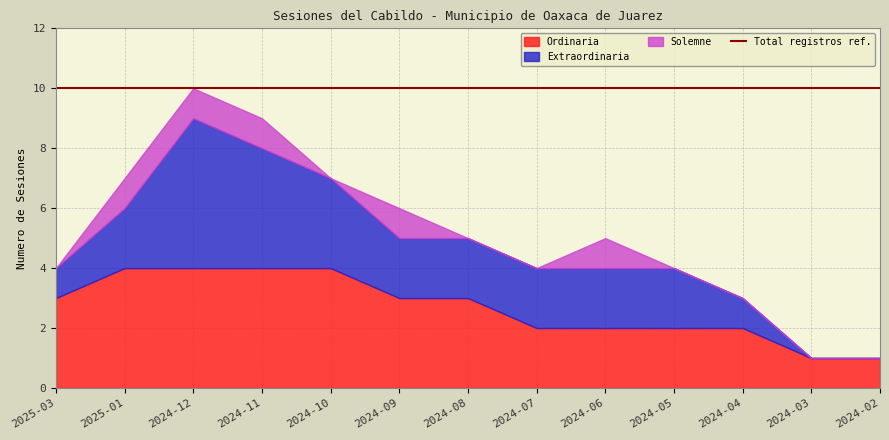

At how many categories does at least one series exceed 4?

1